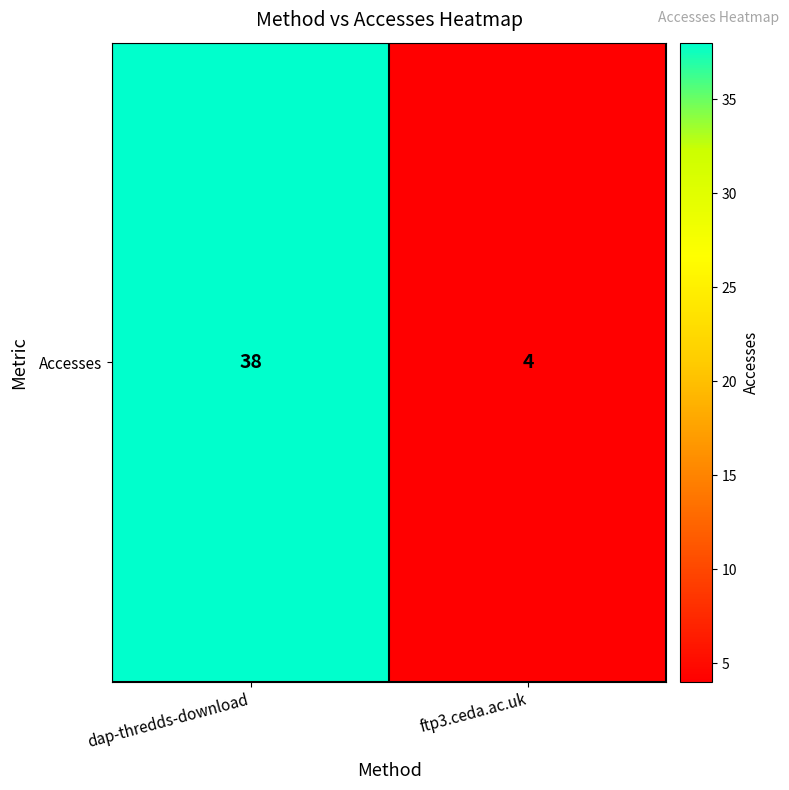

What is the difference between the values at ftp3.ceda.ac.uk and dap-thredds-download?

34